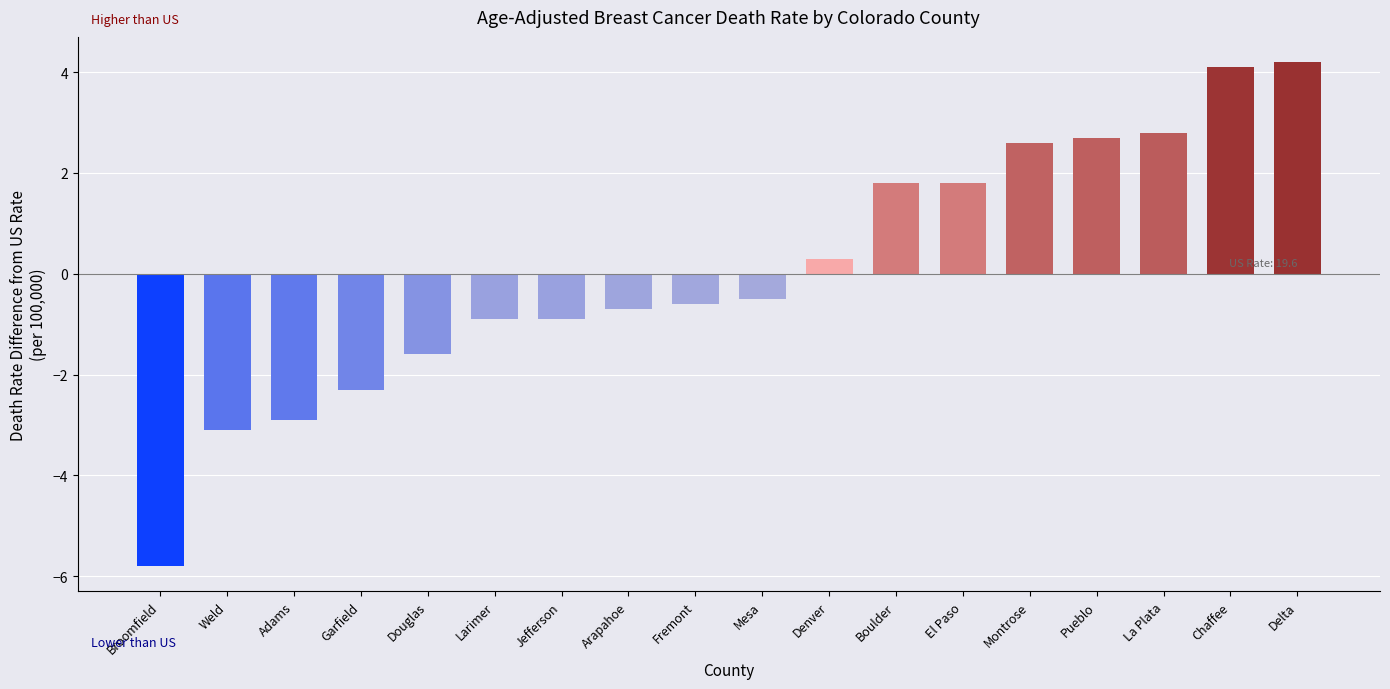

How many data points are above 0?

8